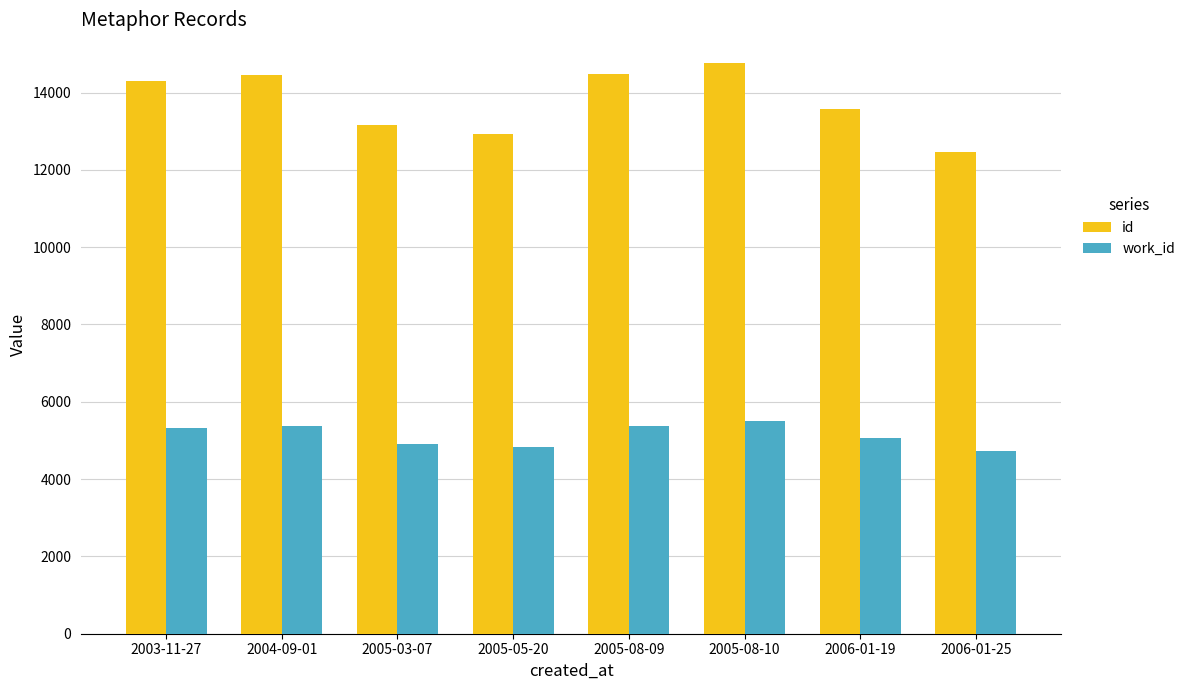

Rank the series at 2006-01-19 from lowest to highest value.

work_id, id